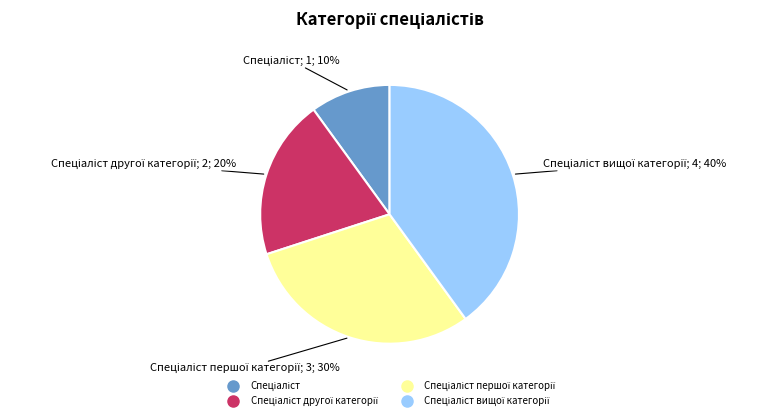

Does any single category account for the majority?

No